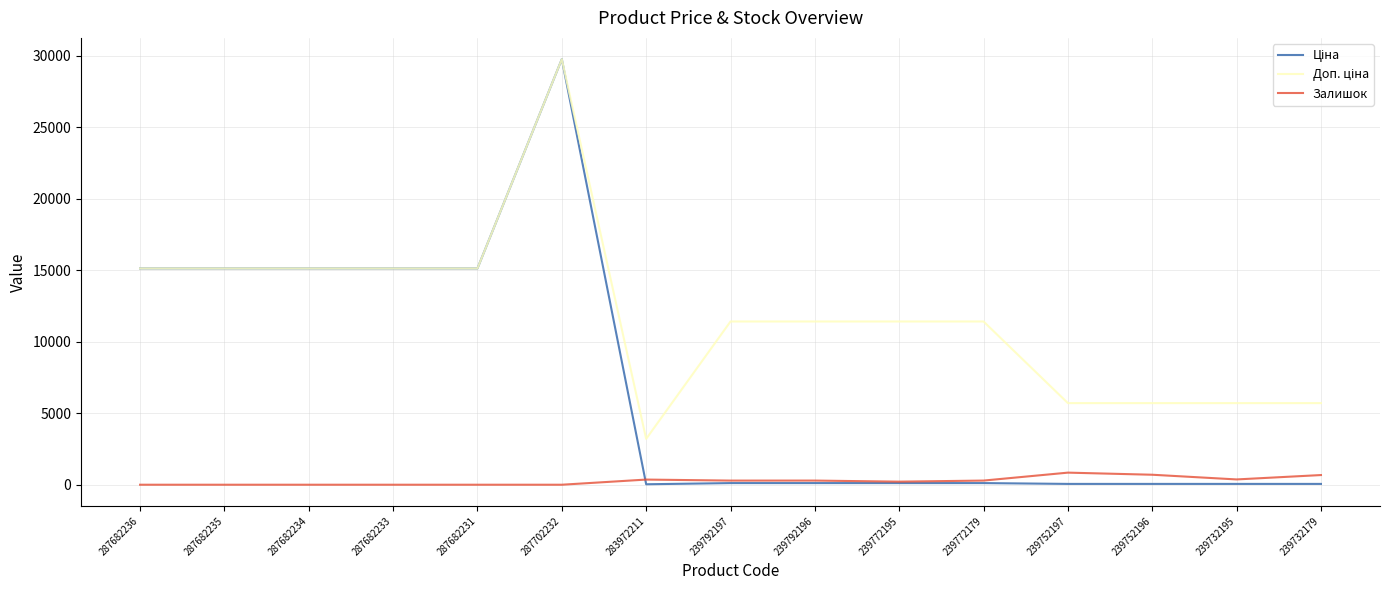

True or false: Залишок has a value of 0.0 at 287682235.

True